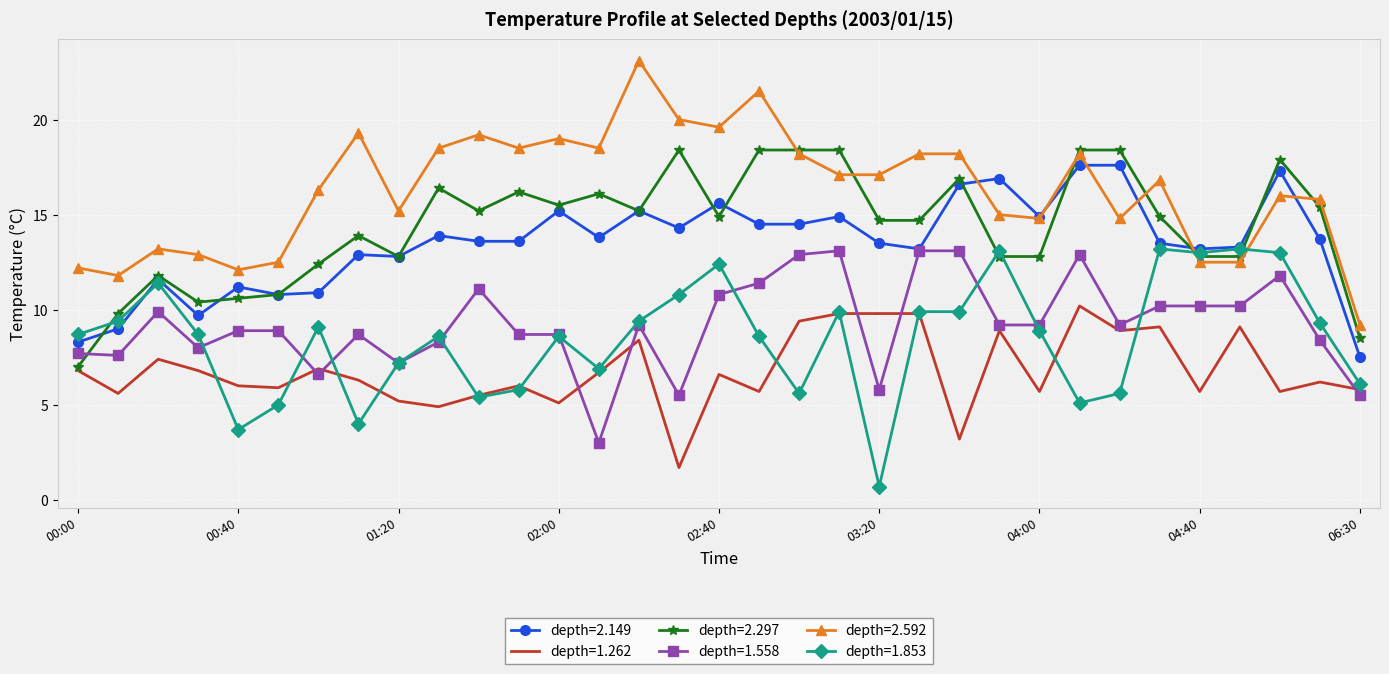

What is the minimum value for depth=2.149?

7.5